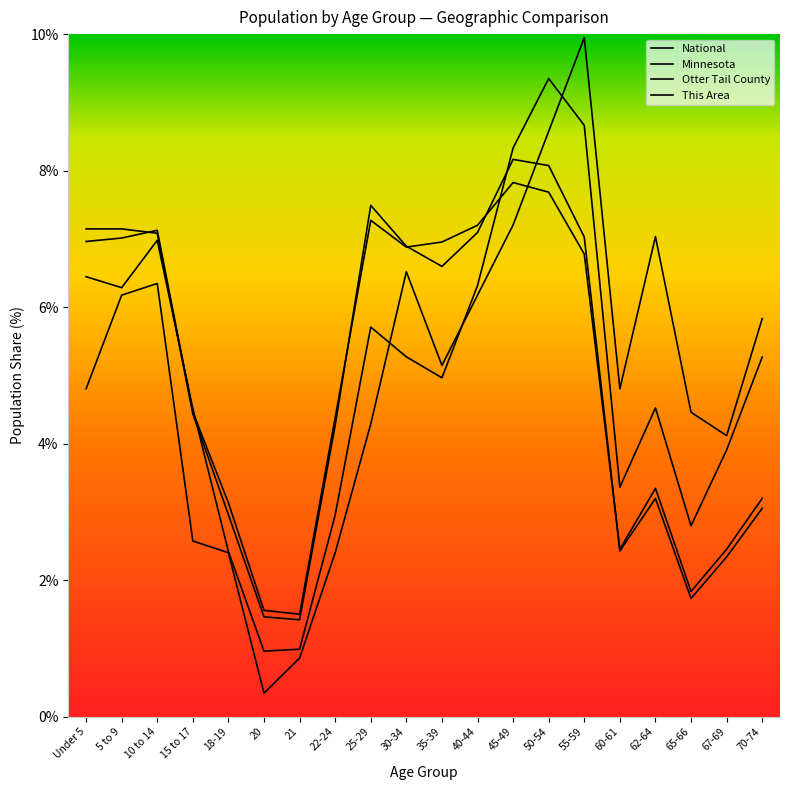

Which has a higher value, 15 to 17 or 25-29?

25-29